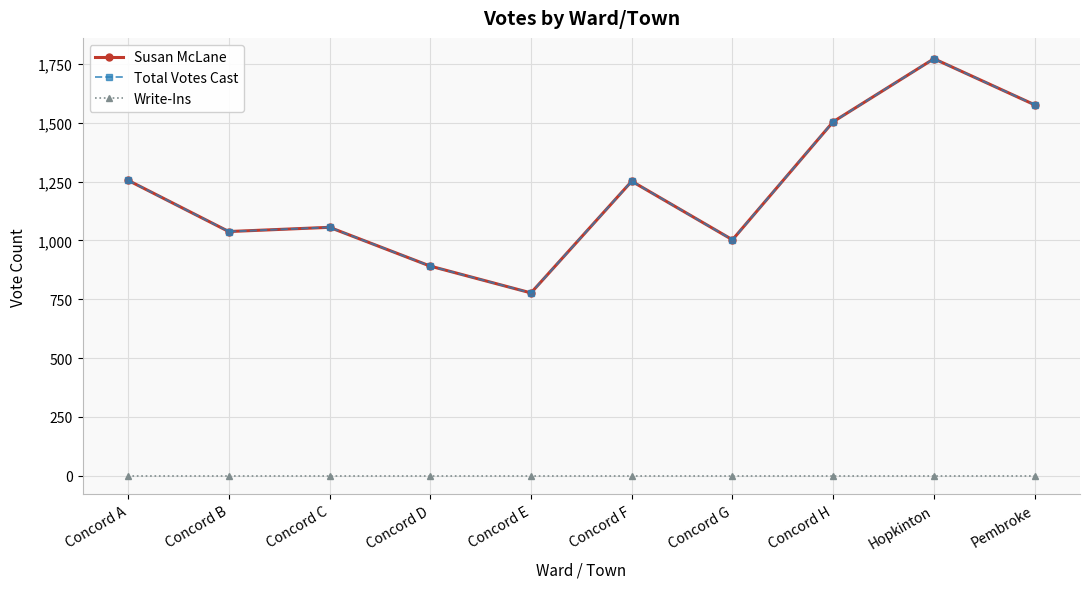

True or false: Susan McLane has a value of 990 at Hopkinton.

False